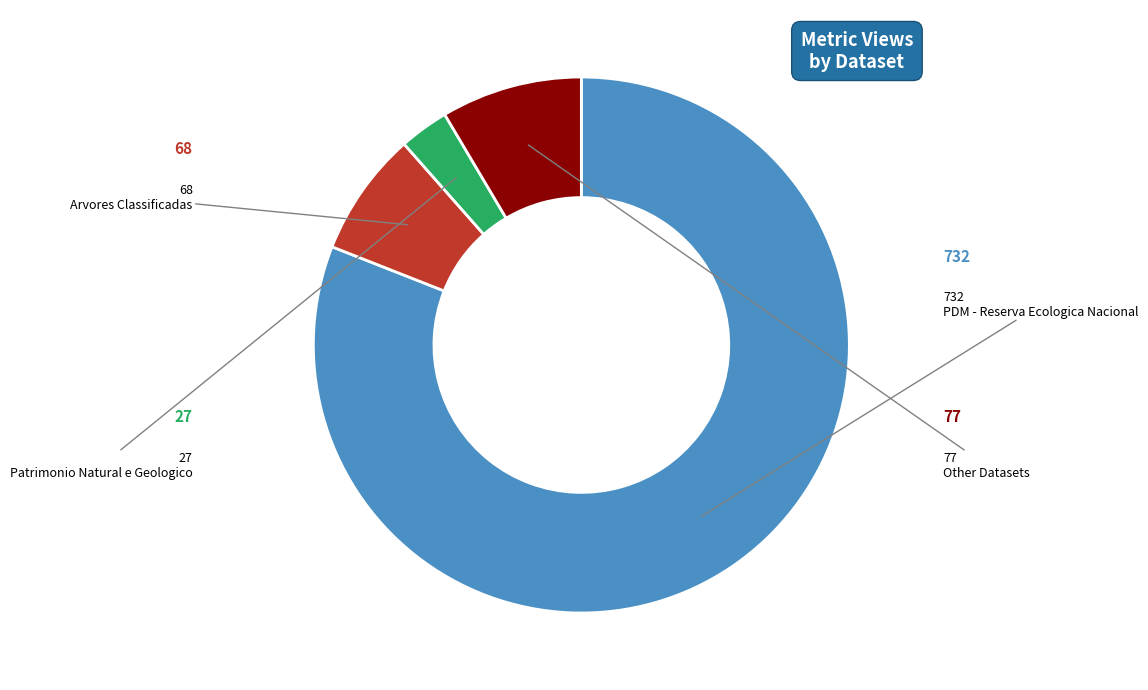

Does any single category account for the majority?

Yes